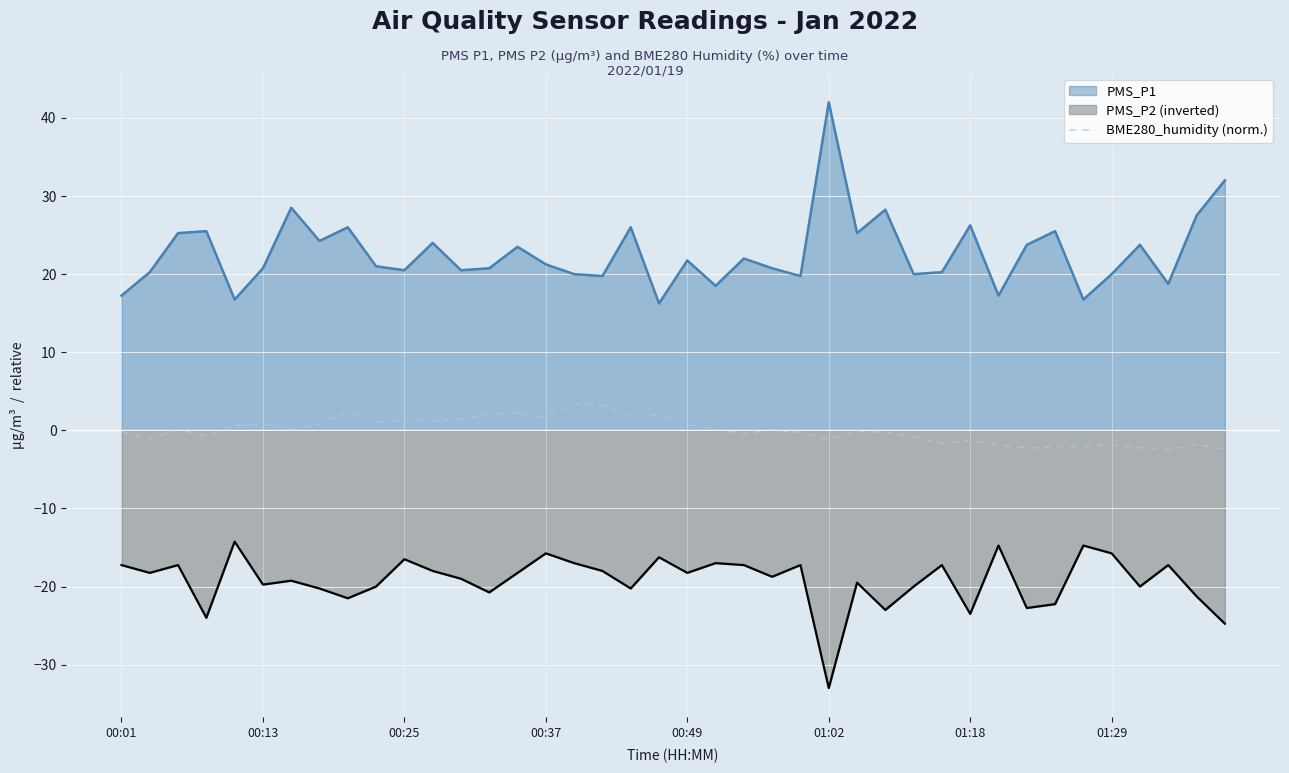

Which series has the widest spread of values?

PMS_P1